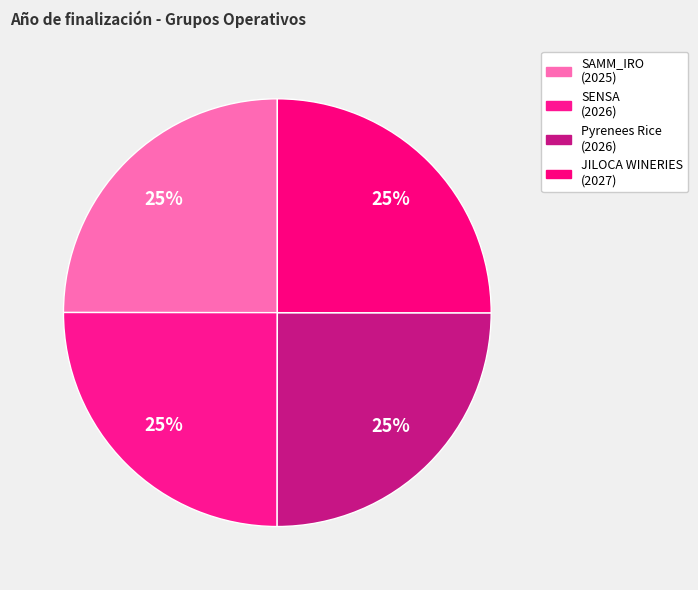

Count the number of slices in the pie.

4